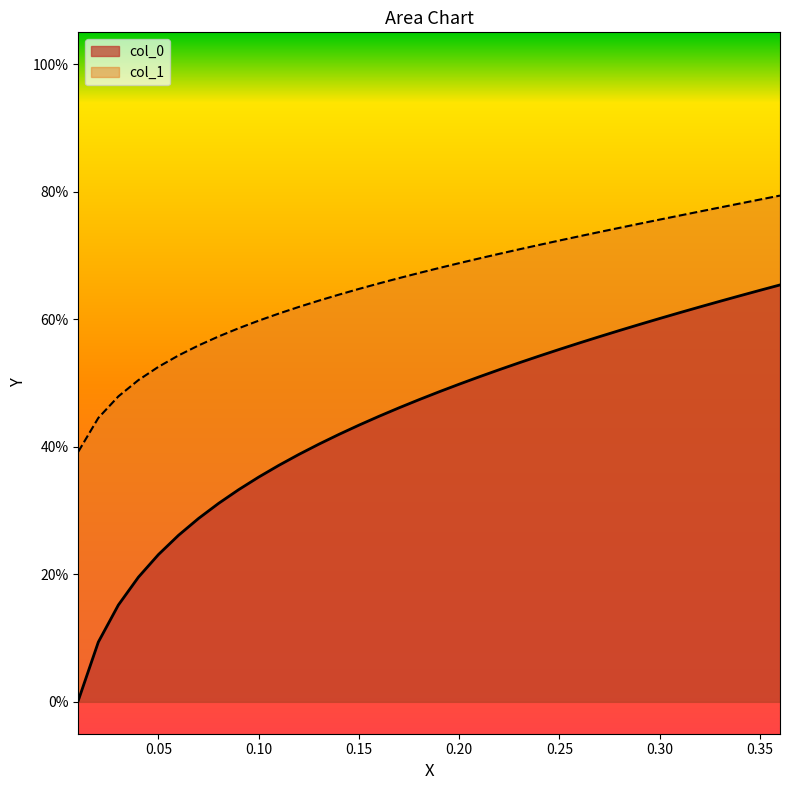

Which series changed the most between 0.40 and 19?

col_0